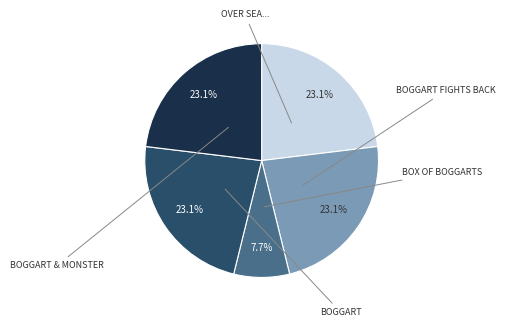

Is there a majority slice in this chart?

No